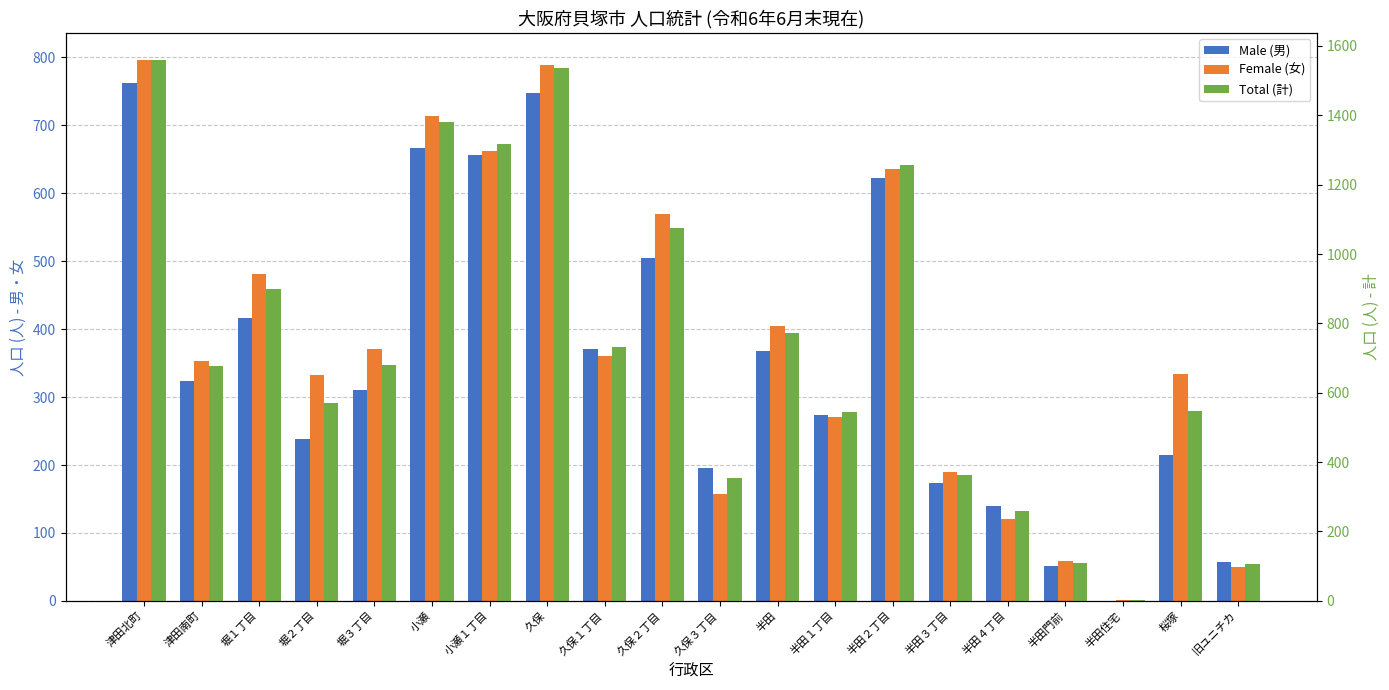

Count the number of data series in this chart.

3